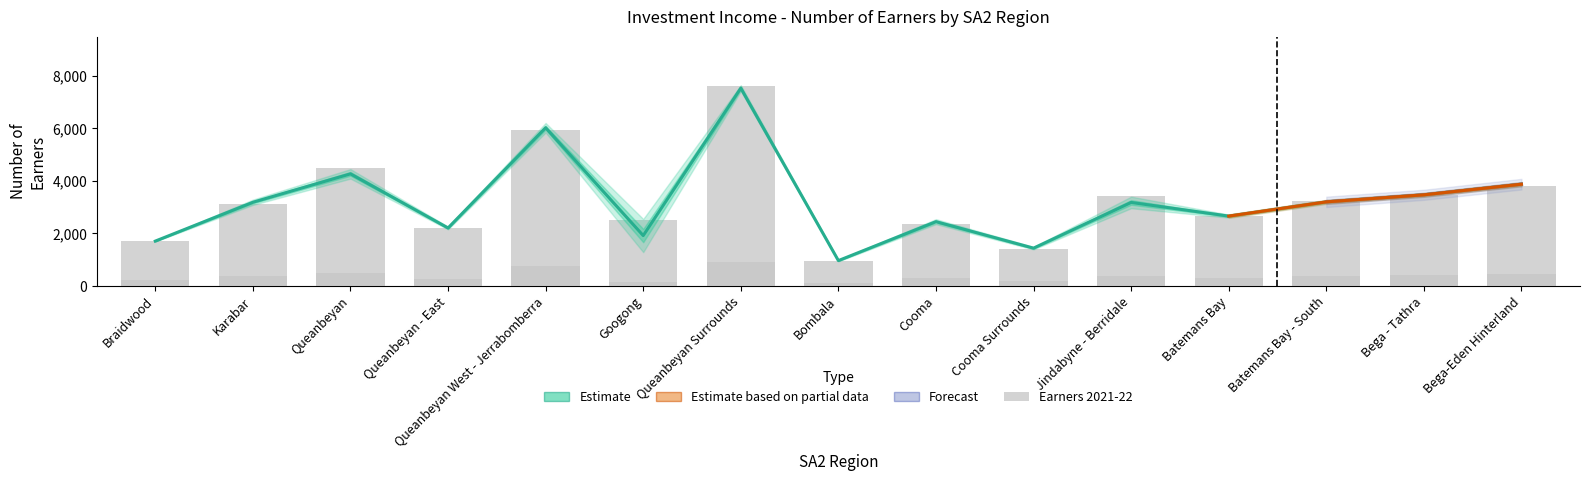

Is it true that Earners 2018-19 equals 1433.0 at Cooma Surrounds?

True